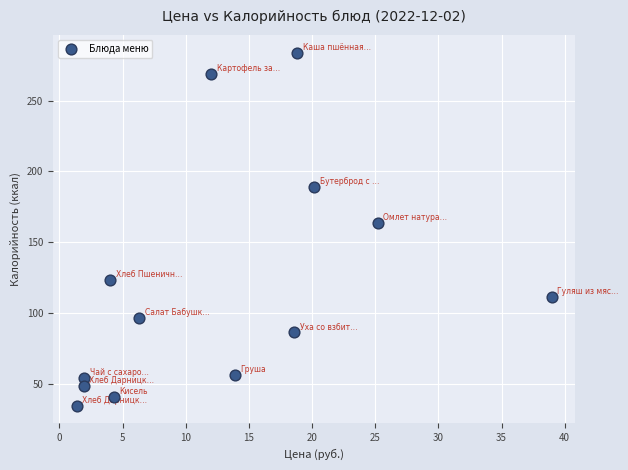

What Y value in the scatter plot is closest to 159?

163.8